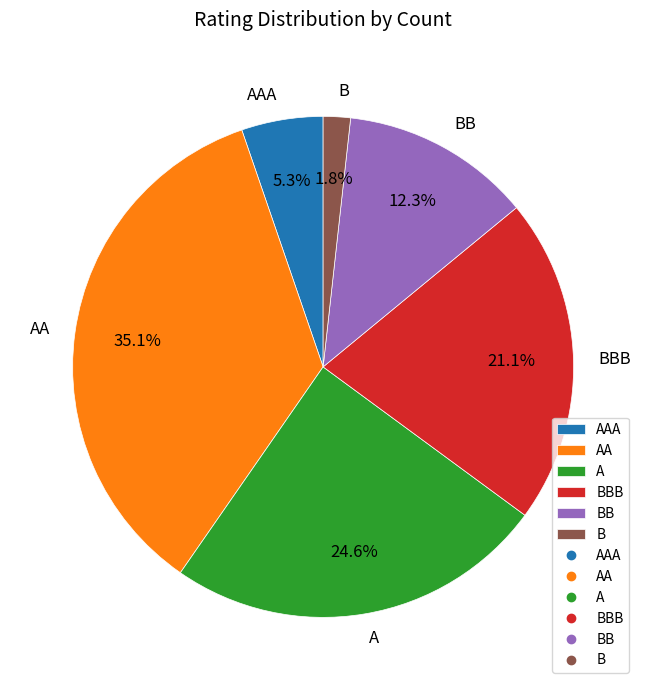

Is it true that BBB is 10% of the pie?

False